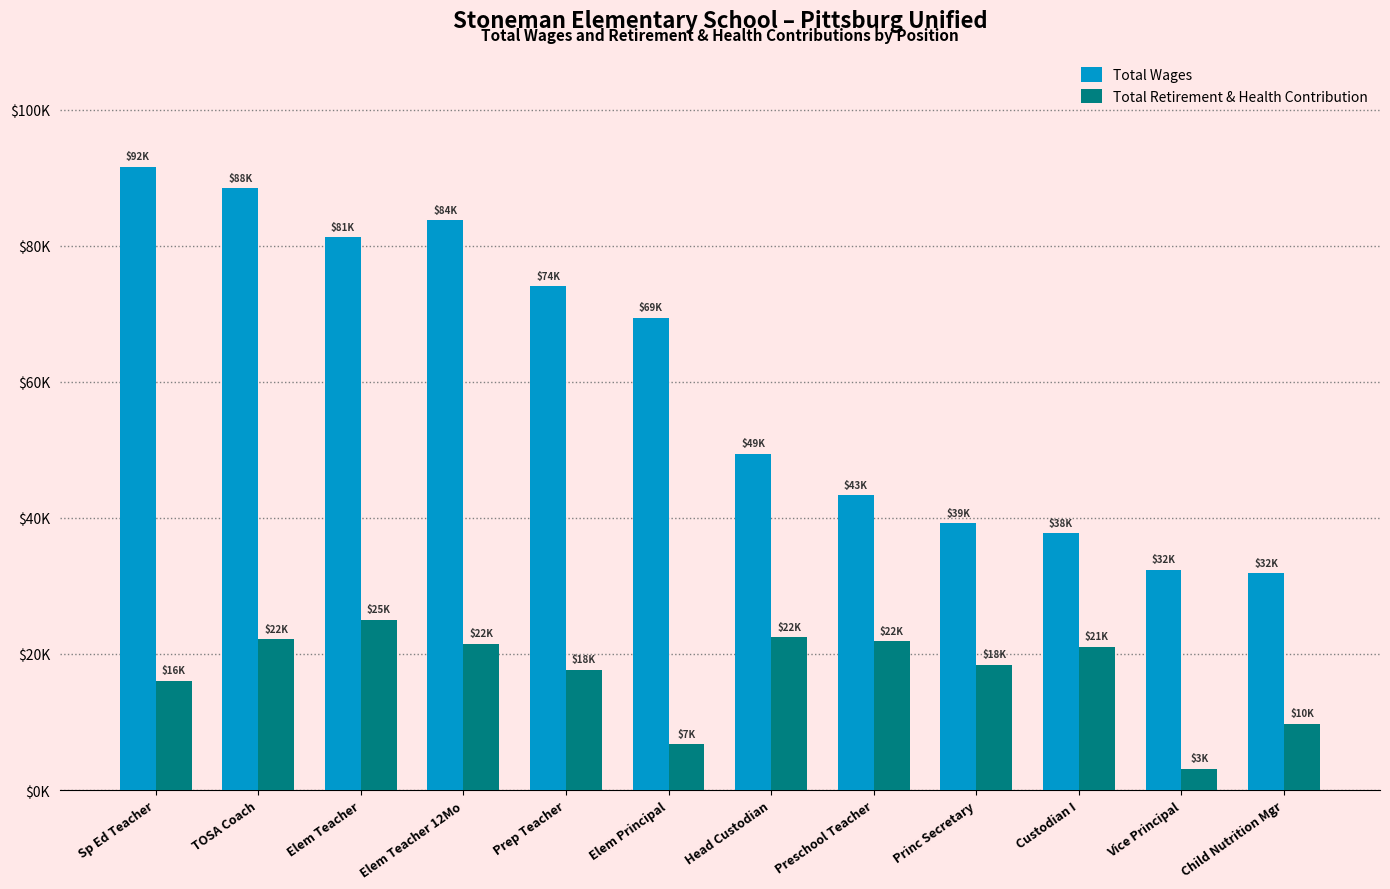

What position from the right is Vice Principal?

2